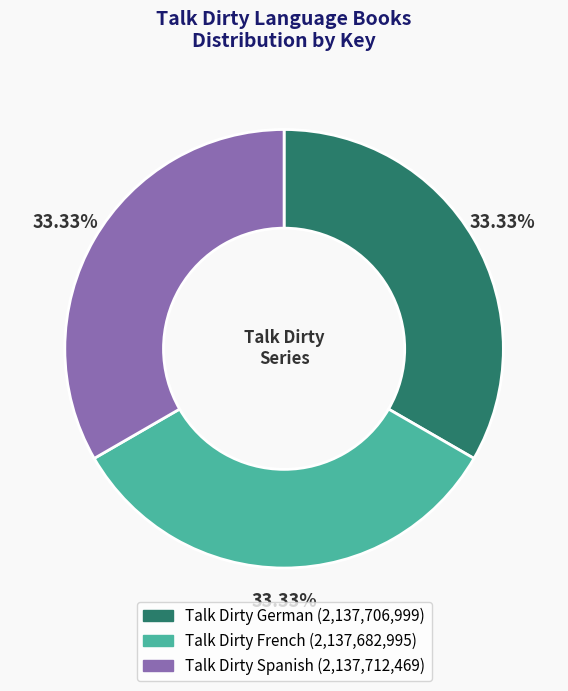

Do Talk Dirty German and Talk Dirty French together represent more than half of the pie?

Yes